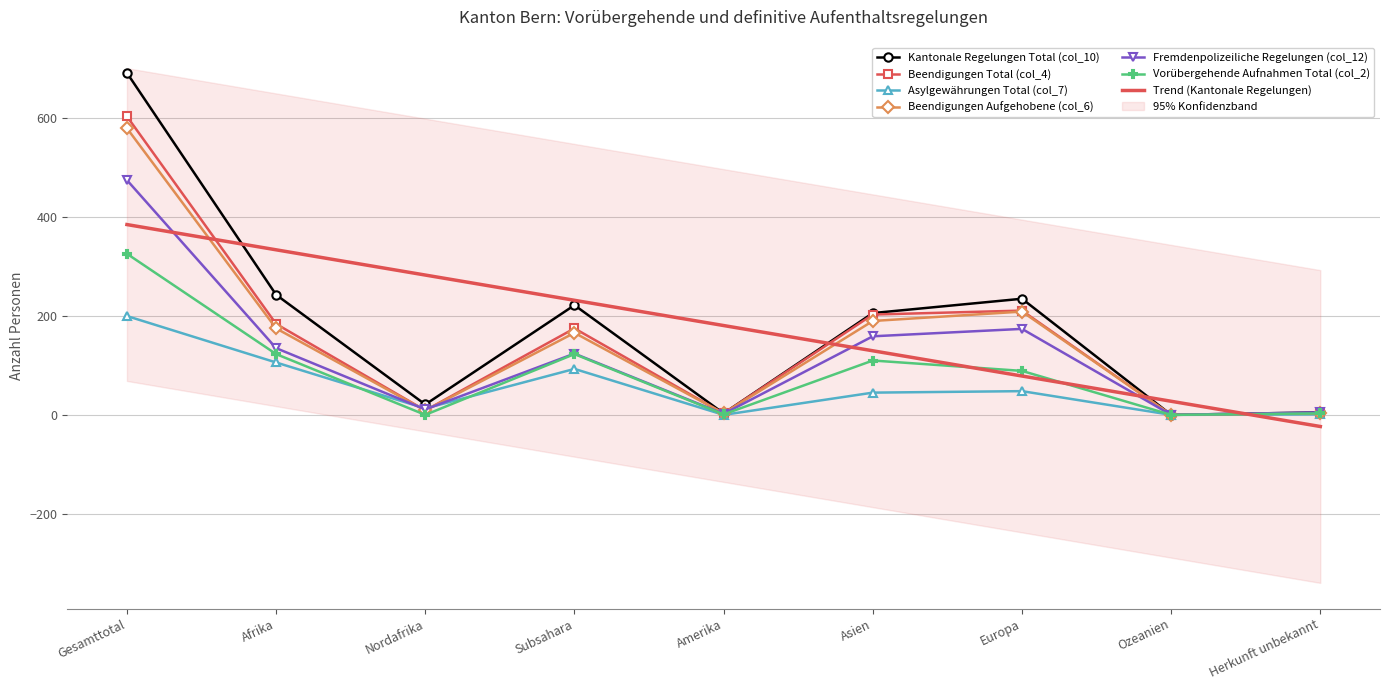

Reading left to right, list all the values displayed in this chart.

Kantonale Regelungen Total (col_10): Gesamttotal=692	Afrika=243	Nordafrika=21	Subsahara=222	Amerika=3	Asien=206	Europa=235	Ozeanien=0	Herkunft unbekannt=5
Beendigungen Total (col_4): Gesamttotal=604	Afrika=184	Nordafrika=9	Subsahara=175	Amerika=3	Asien=203	Europa=211	Ozeanien=0	Herkunft unbekannt=3
Asylgewährungen Total (col_7): Gesamttotal=200	Afrika=106	Nordafrika=13	Subsahara=93	Amerika=0	Asien=45	Europa=48	Ozeanien=0	Herkunft unbekannt=1
Beendigungen Aufgehobene (col_6): Gesamttotal=580	Afrika=175	Nordafrika=9	Subsahara=166	Amerika=3	Asien=190	Europa=209	Ozeanien=0	Herkunft unbekannt=3
Fremdenpolizeiliche Regelungen (col_12): Gesamttotal=475	Afrika=135	Nordafrika=11	Subsahara=124	Amerika=2	Asien=159	Europa=174	Ozeanien=0	Herkunft unbekannt=5
Vorübergehende Aufnahmen Total (col_2): Gesamttotal=326	Afrika=123	Nordafrika=0	Subsahara=123	Amerika=1	Asien=110	Europa=89	Ozeanien=0	Herkunft unbekannt=3